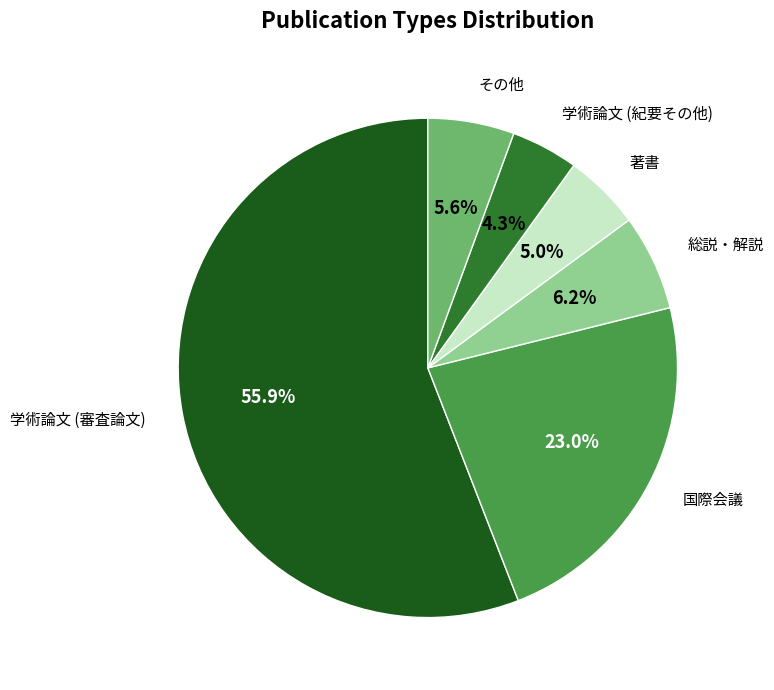

Is there a majority slice in this chart?

Yes